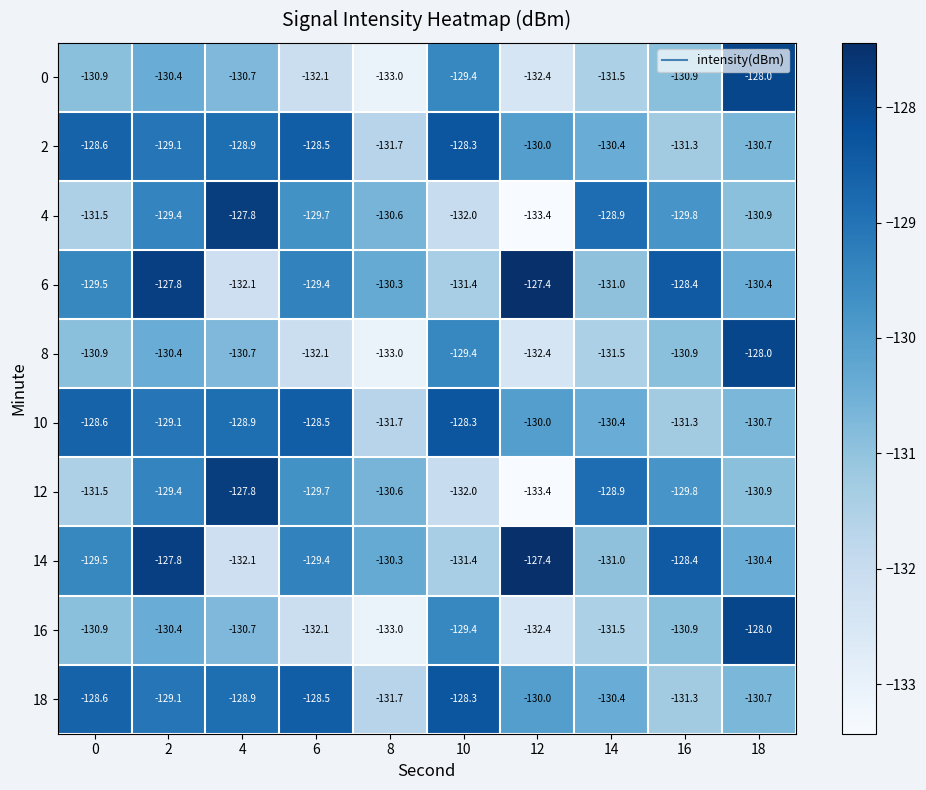

Rank the categories by 14 value from highest to lowest.

12, 2, 16, 6, 0, 8, 18, 14, 10, 4